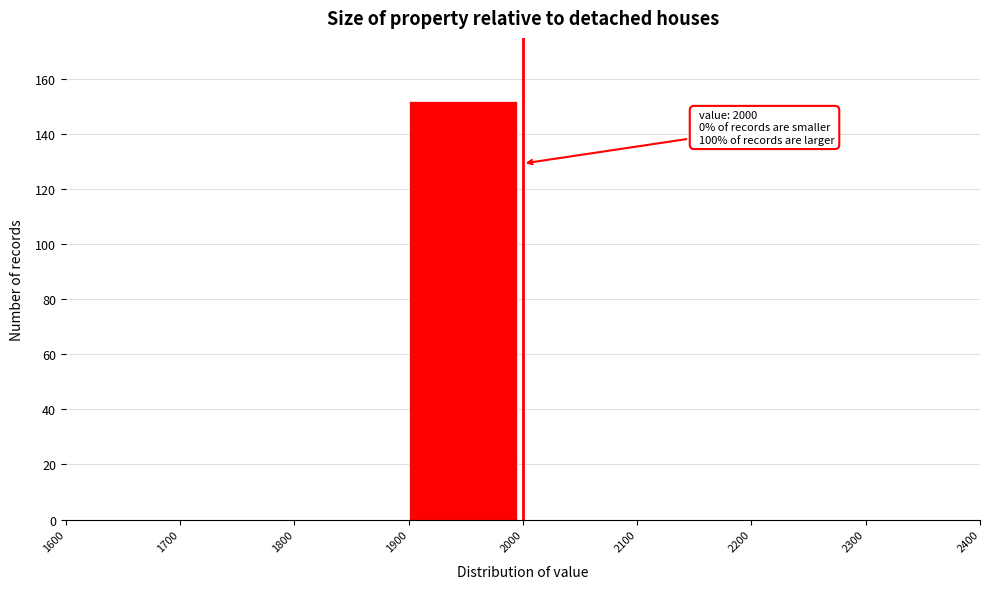

Which range on the x-axis has the tallest bar?

1900 to 2000